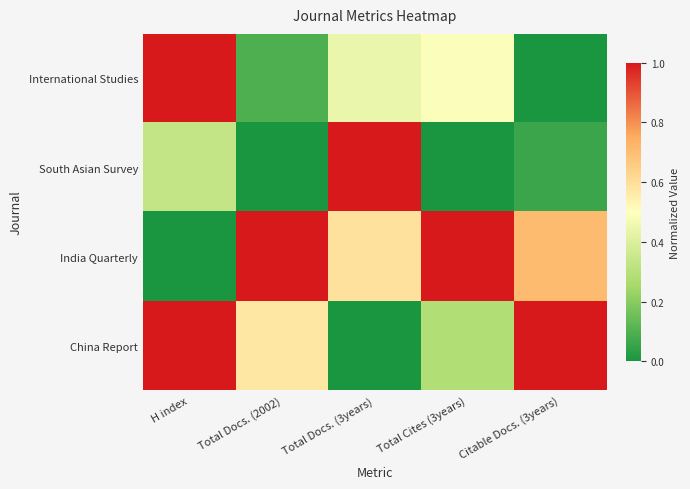

Rank the series by their maximum value, from highest to lowest.

International Studies, South Asian Survey, India Quarterly, China Report